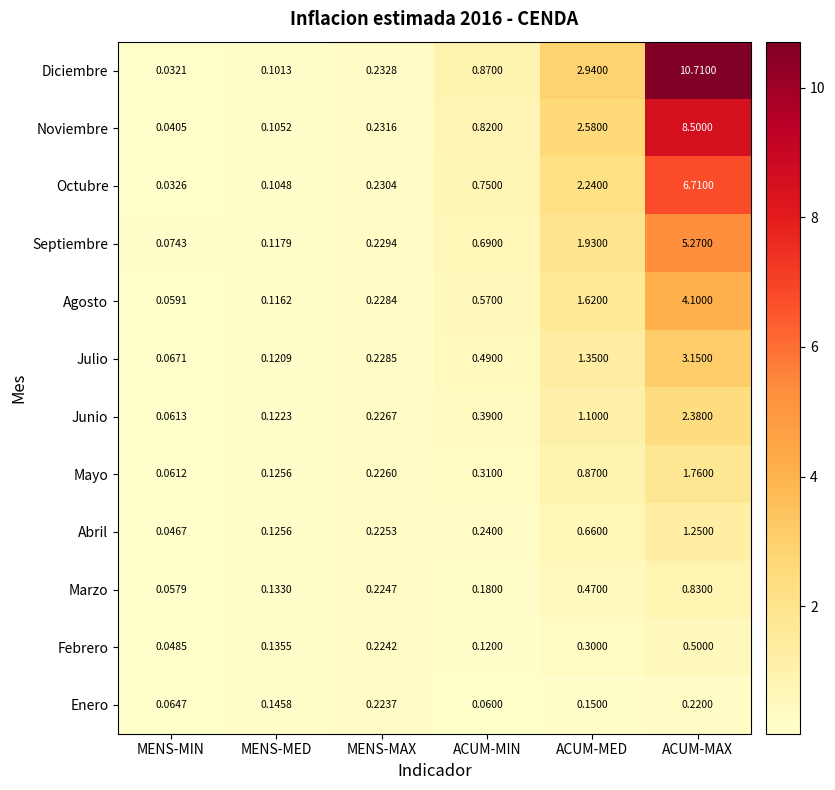

At which label does Marzo reach its minimum?

MENS-MIN